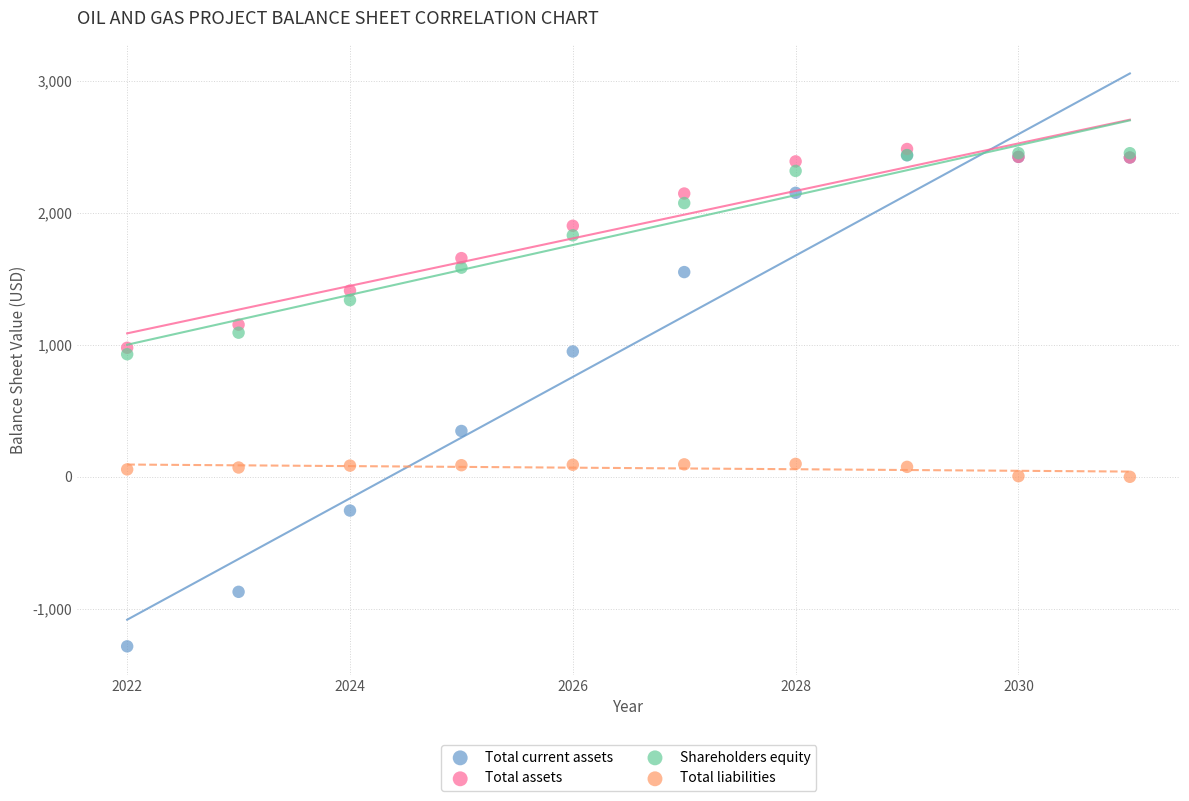

Across all series, what Y value is closest to 600?

347.6